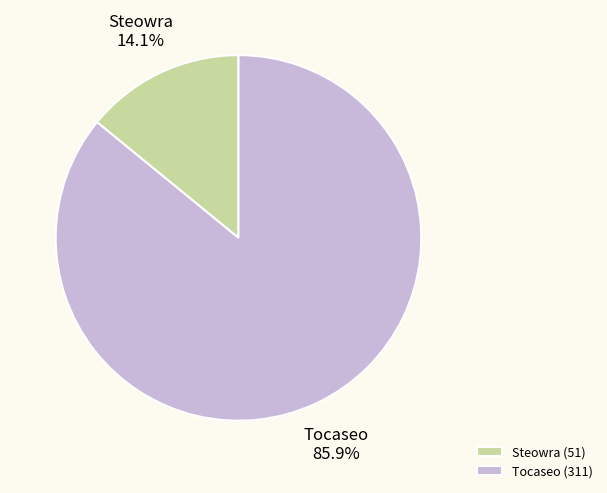

Rank the categories by value from lowest to highest.

Steowra, Tocaseo